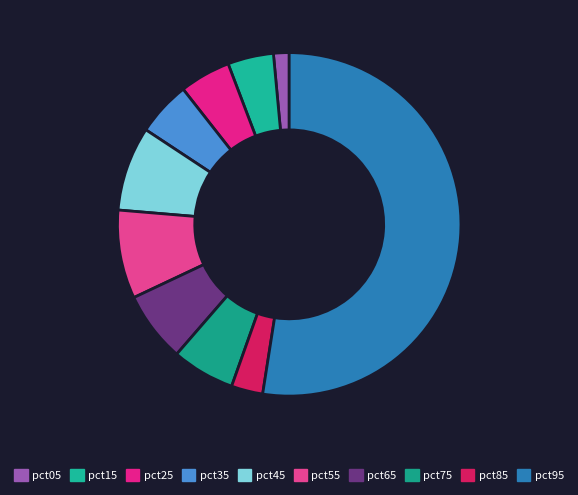

Which category has the biggest portion of the pie?

pct95